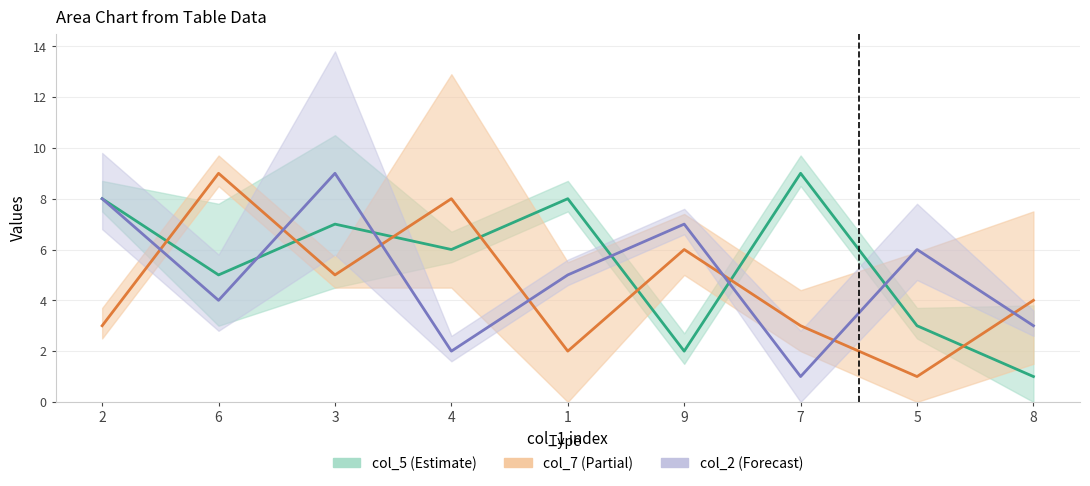

What is the average value of the col_5 series?

5